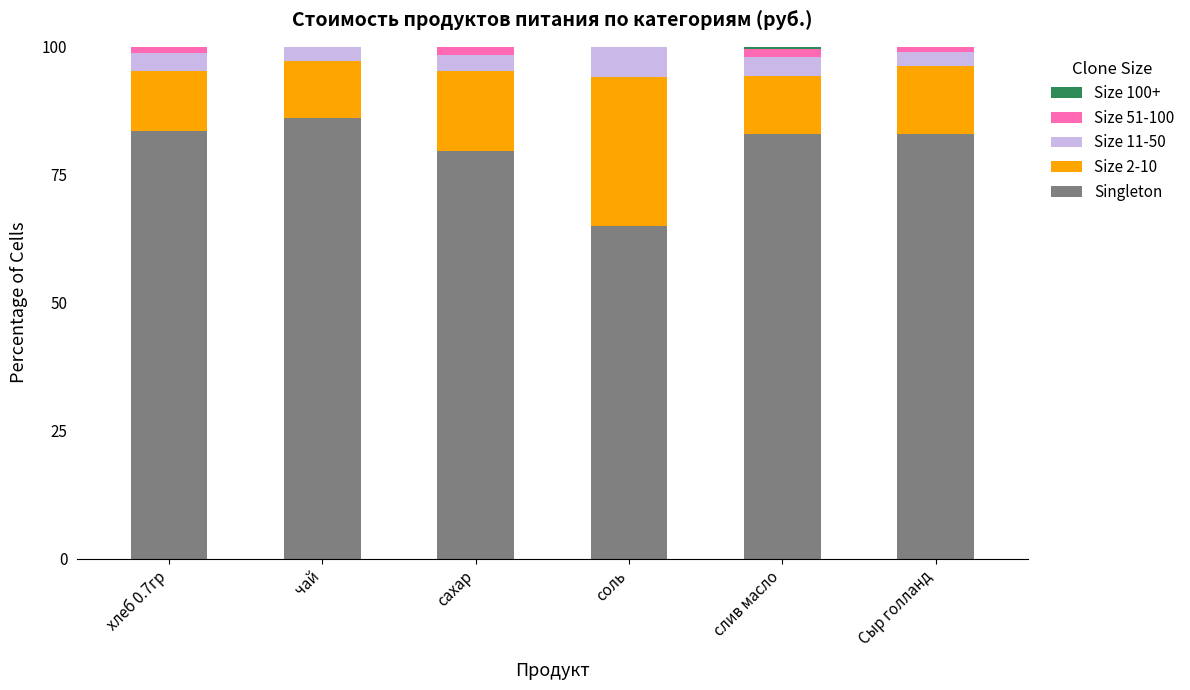

True or false: Singleton has a value of 79.7 at сахар.

True